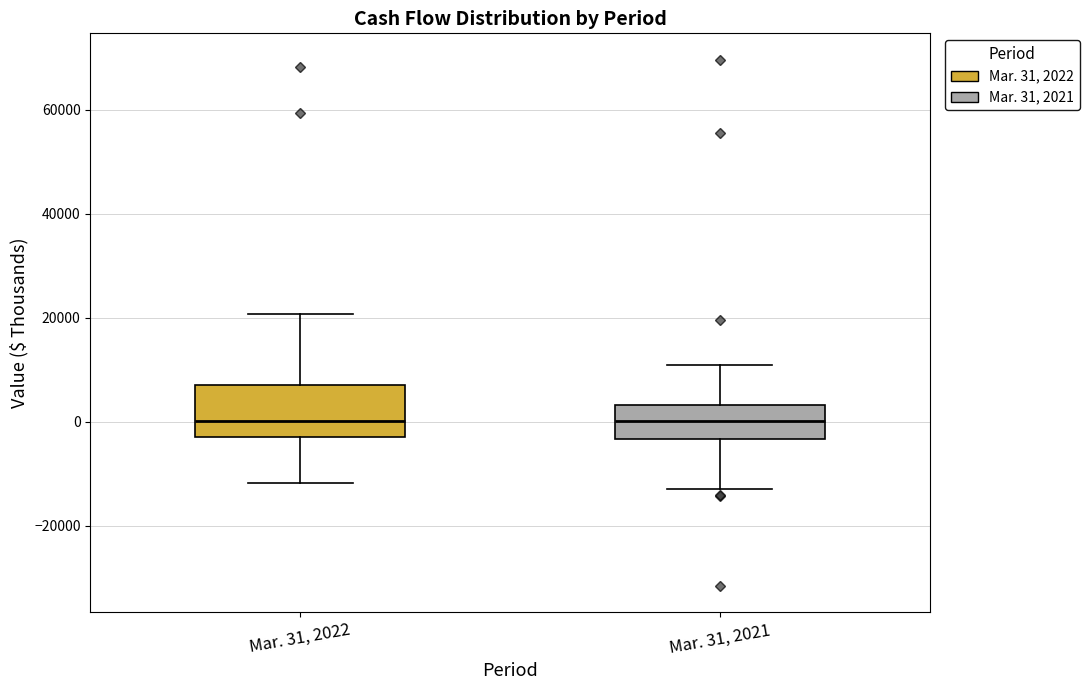

Reading left to right, transcribe this box plot: for each box, give where its median line is, the range the box spans, and where its two whiskers end, as read against the y-axis. The values are not printed on the chart, so give them approximately, as read against the axis.

Mar. 31, 2022: median 0, box -2000 to 6000, whiskers -12000 to 20000
Mar. 31, 2021: median 0, box -4000 to 4000, whiskers -12000 to 10000